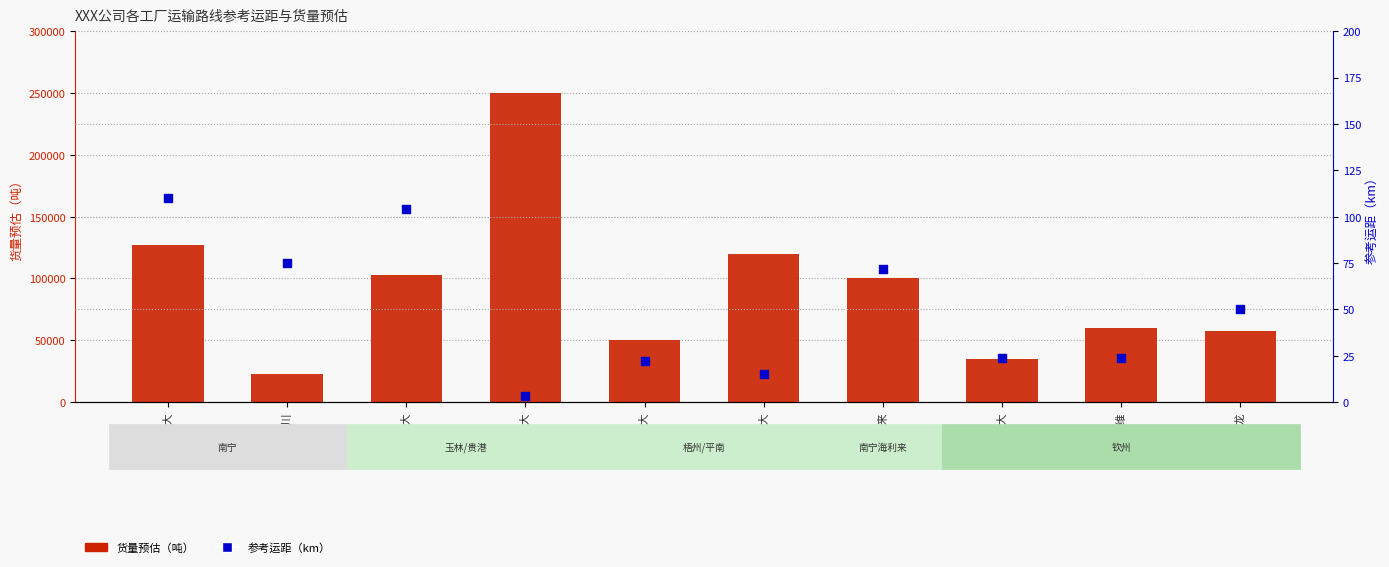

Which series has the largest Y range (max minus min)?

货量预估（吨）